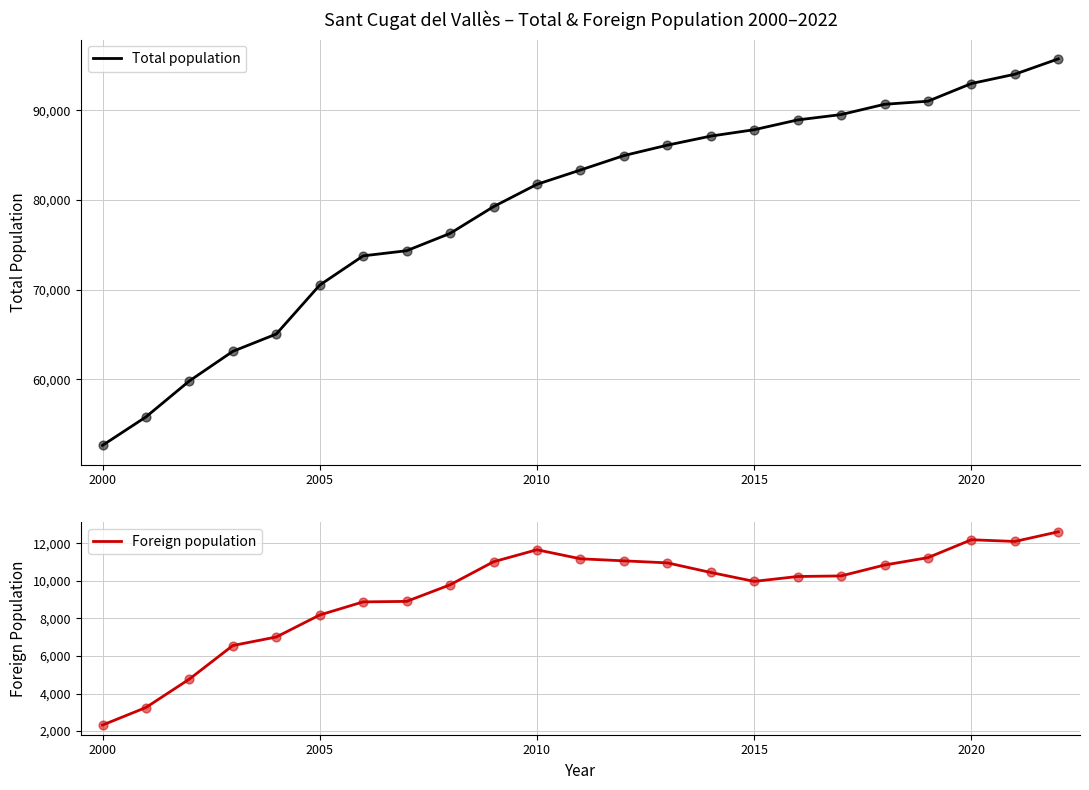

Which series contains the lowest Y value?

Foreign population